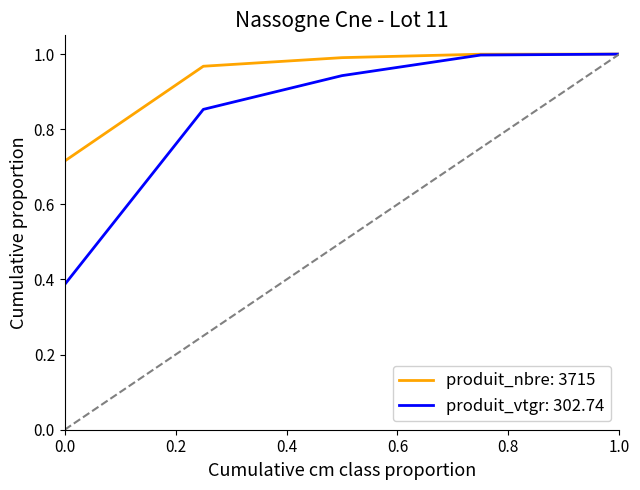

List the series in order of their overall mean, highest first.

produit_nbre: 3715, produit_vtgr: 302.74